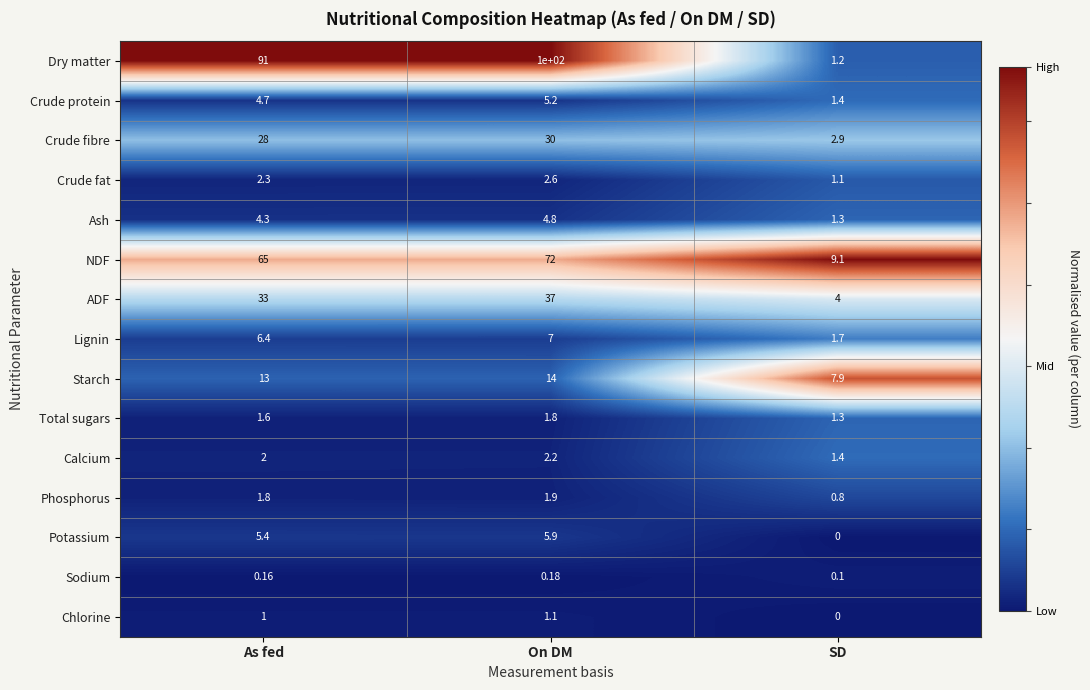

At which category is the sum across all series the highest?

On DM